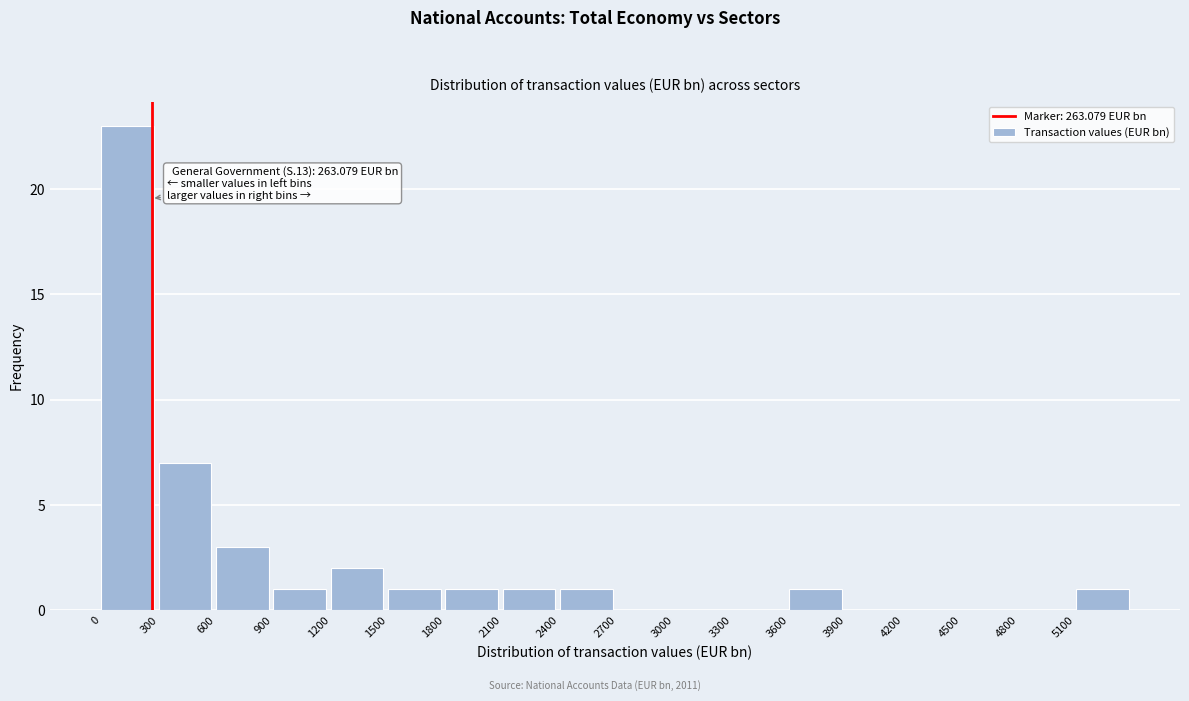

Which range on the x-axis has the tallest bar?

0 to 300